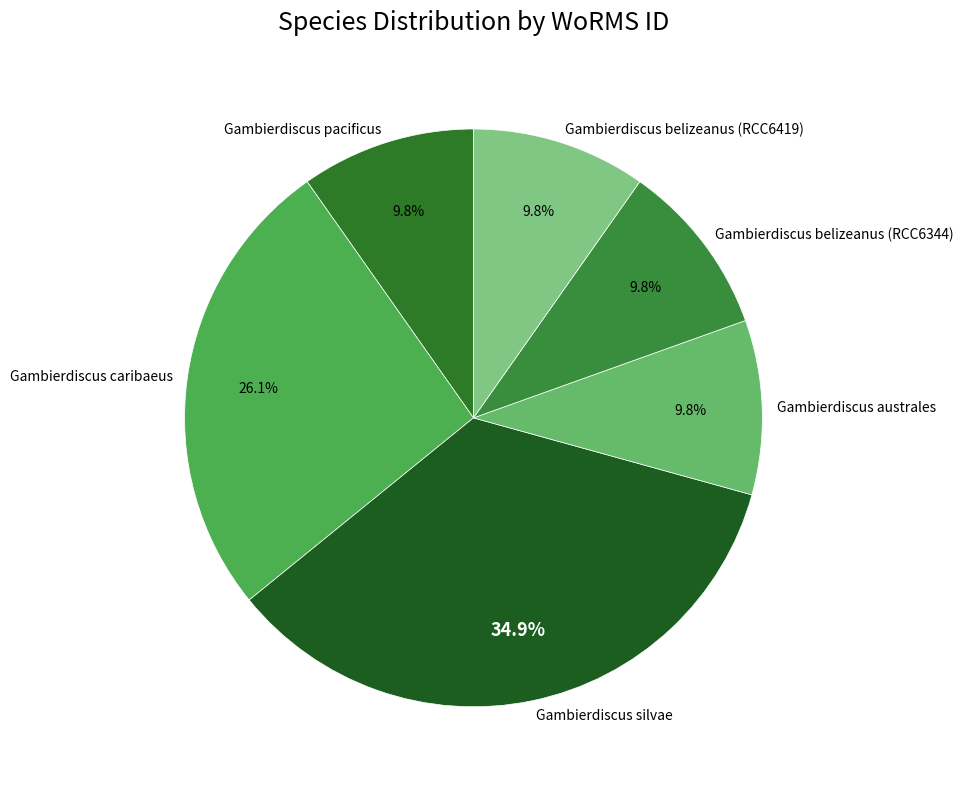

Is there a majority slice in this chart?

No